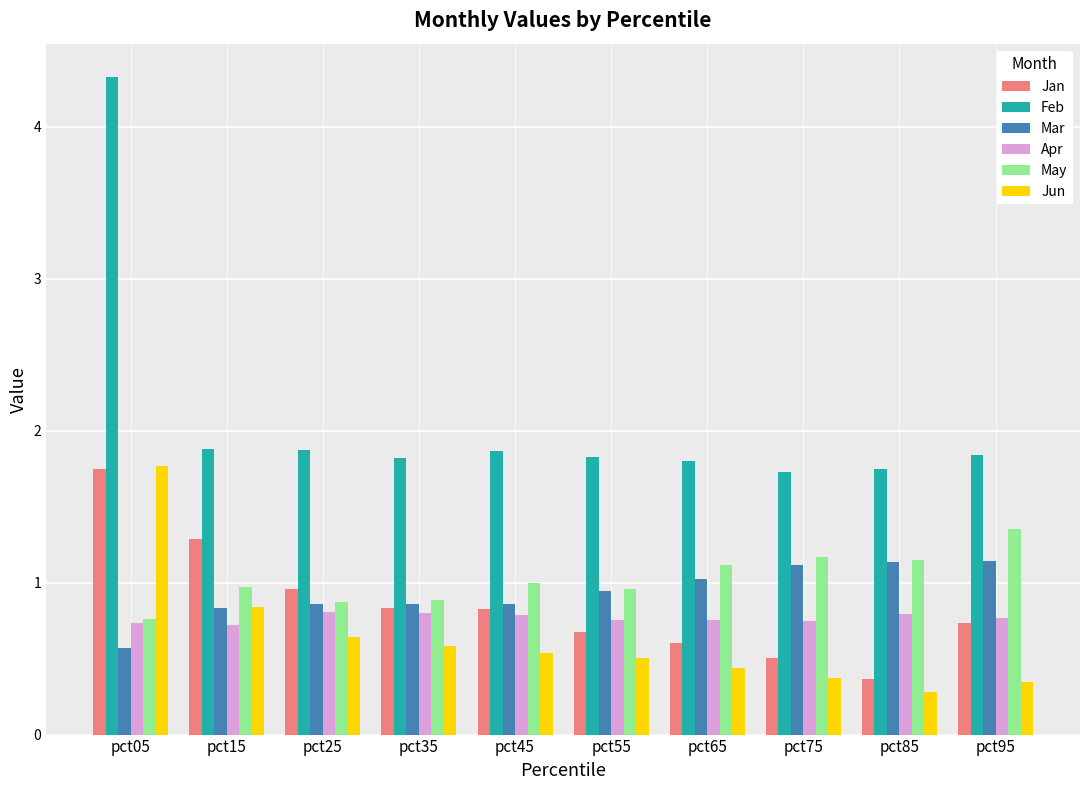

Count the number of categories in the chart.

10